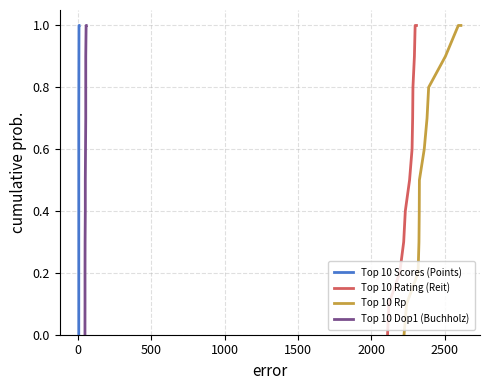

Is this an area chart (filled region under the line)?

No